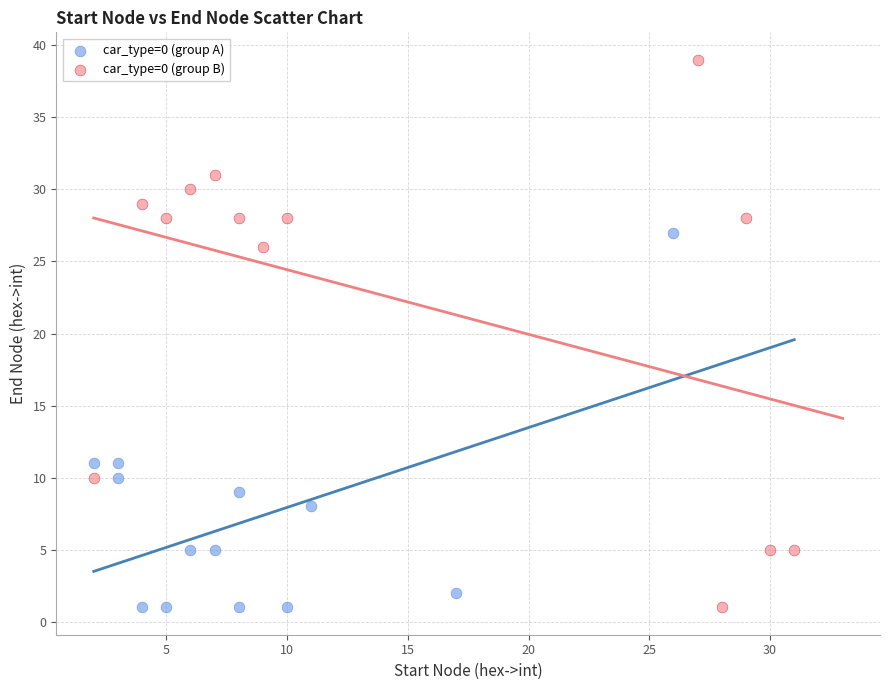

What are all the series names shown in the legend?

car_type=0 (group A), car_type=0 (group B)